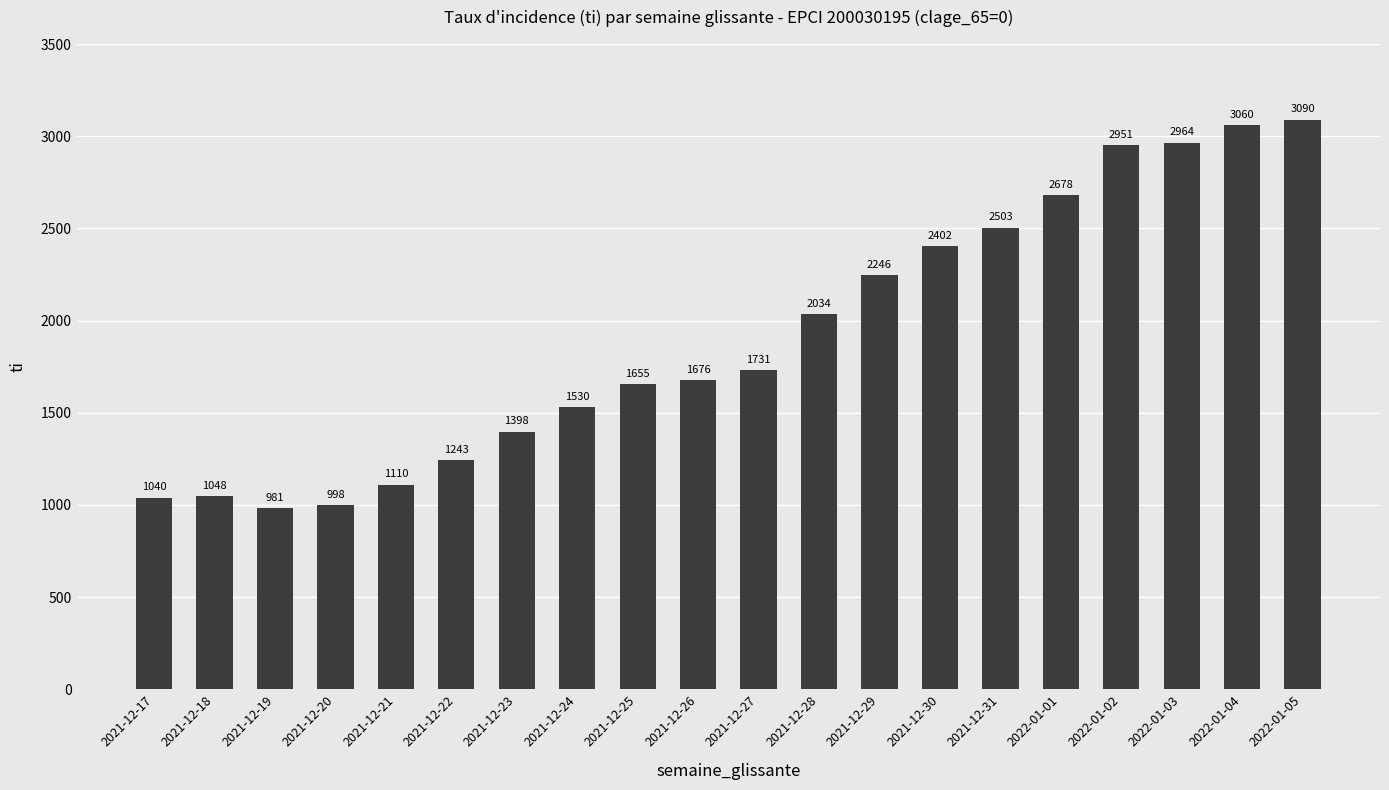

Is it true that the value at 2021-12-19 is 981.2?

True